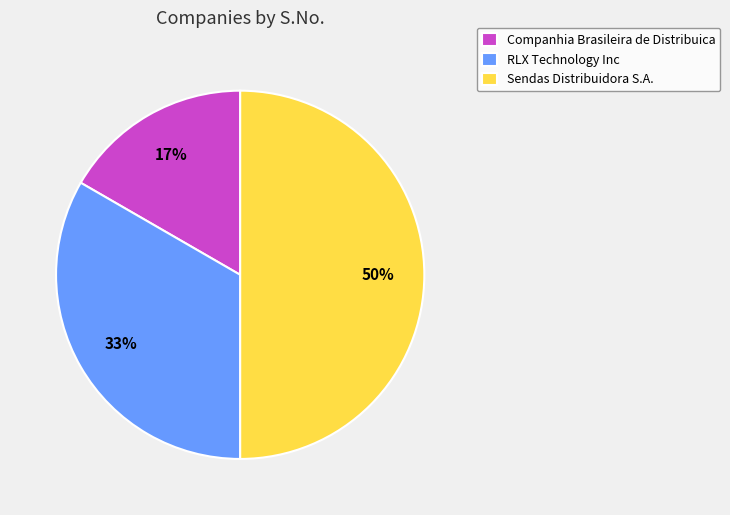

Which has a higher value, RLX Technology Inc or Sendas Distribuidora S.A.?

Sendas Distribuidora S.A.